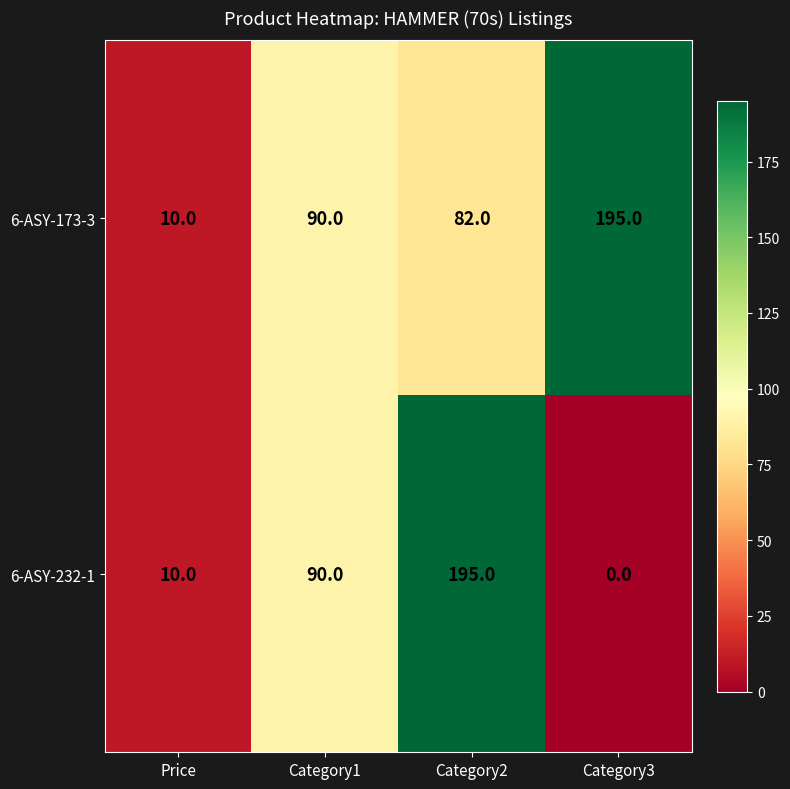

Is it true that 6-ASY-173-3 equals 129 at Category3?

False